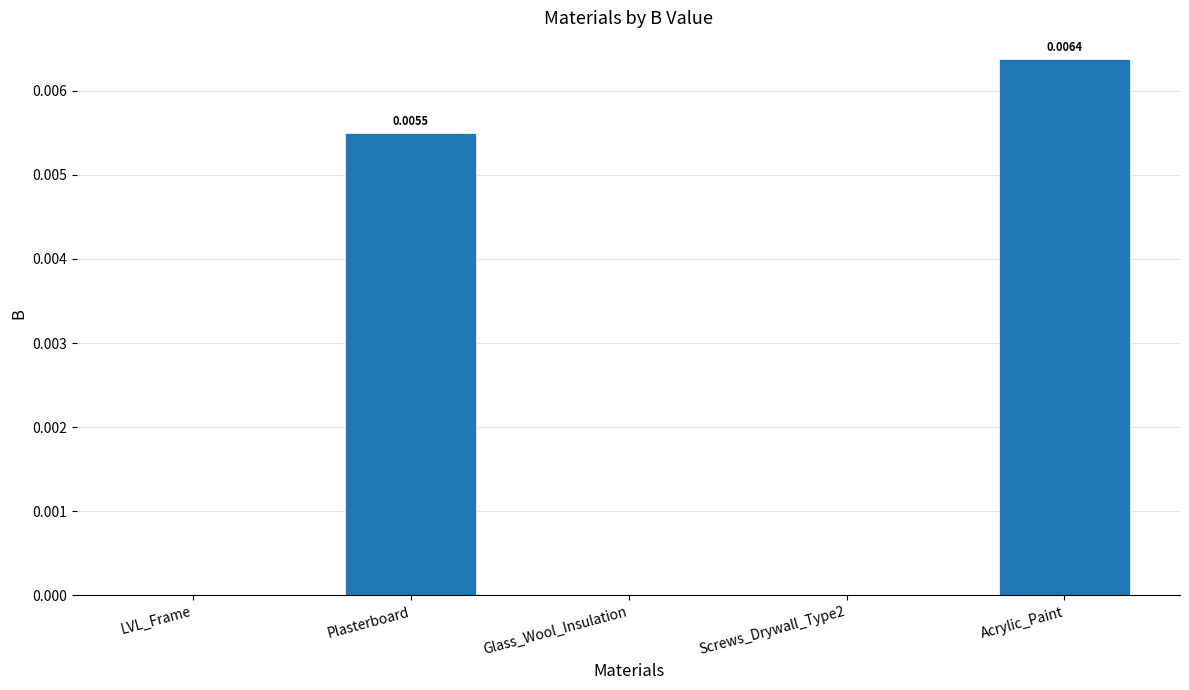

Between Screws_Drywall_Type2 and Plasterboard, which is larger?

Plasterboard